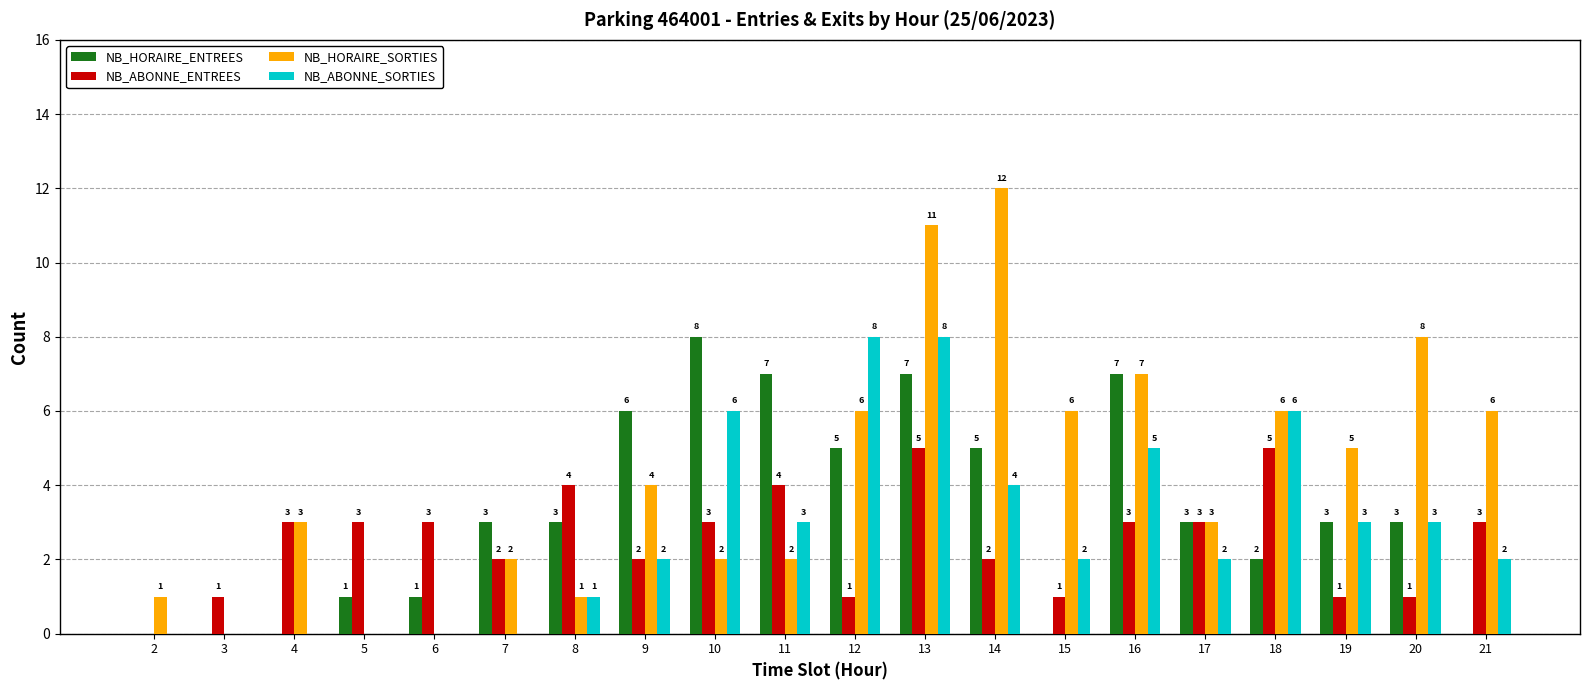

What is the greatest value displayed?

12